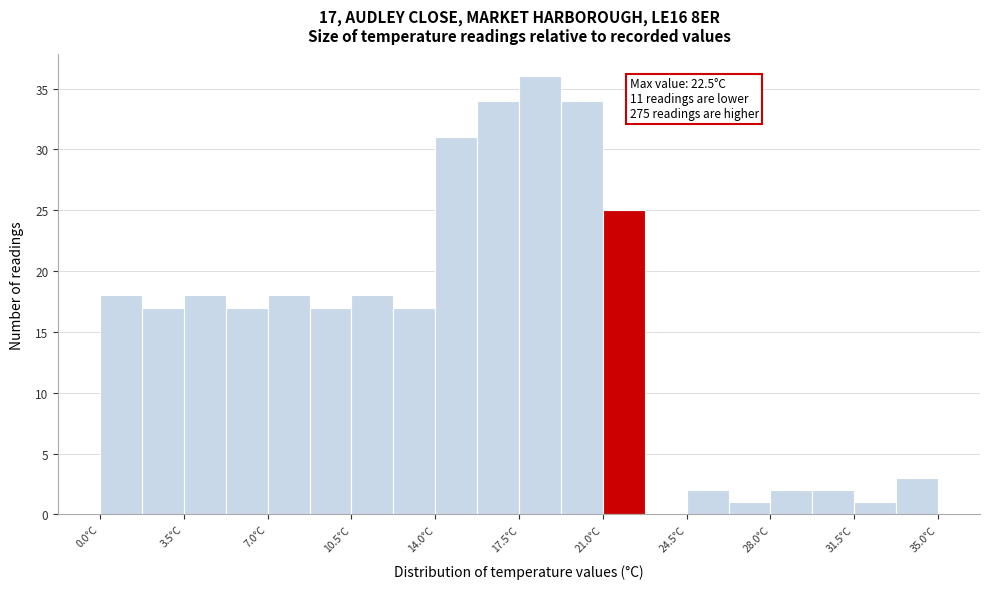

Around what value on the x-axis is the tallest bar? Give the approximate position of its centre, as read against the axis.

18.5